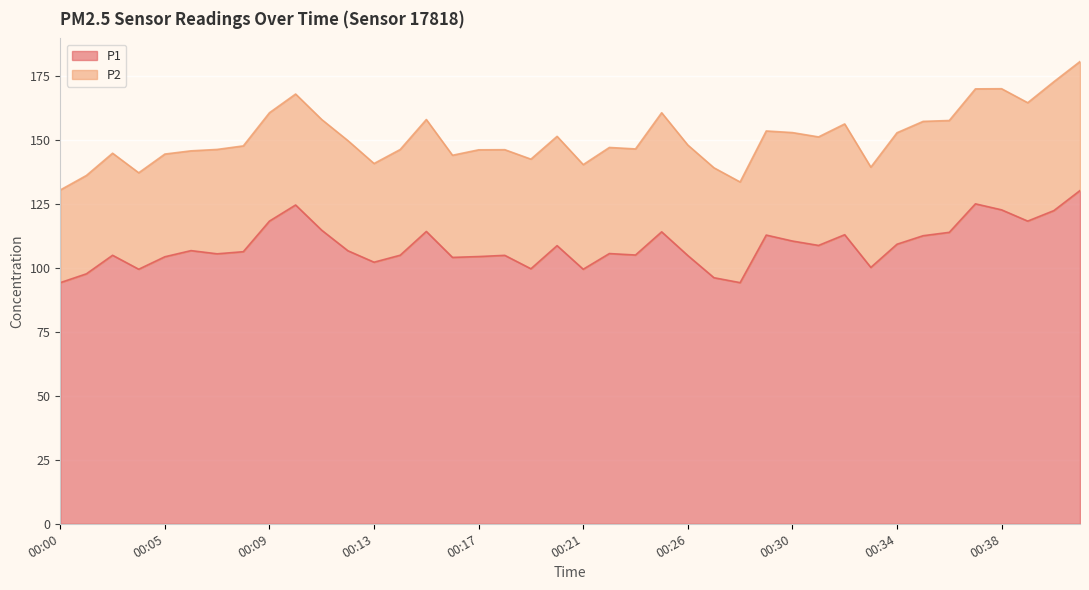

What is the value of the 40th point from the left?

130.3